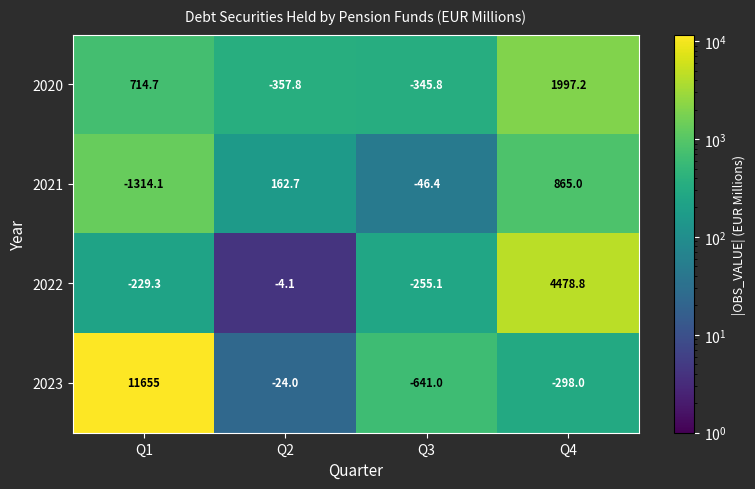

Count the number of data series in this chart.

4